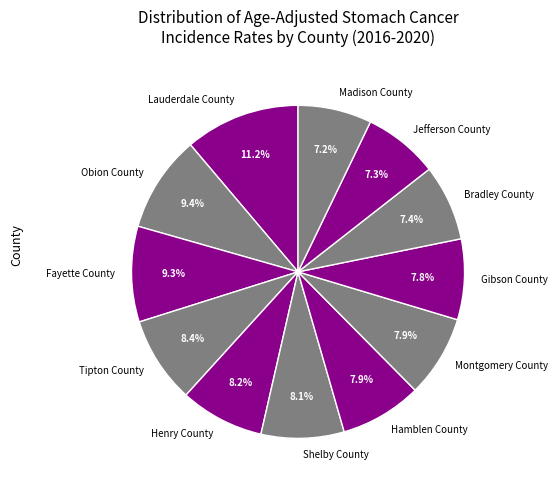

To the nearest percent, what percentage of the pie is Lauderdale County?

11%